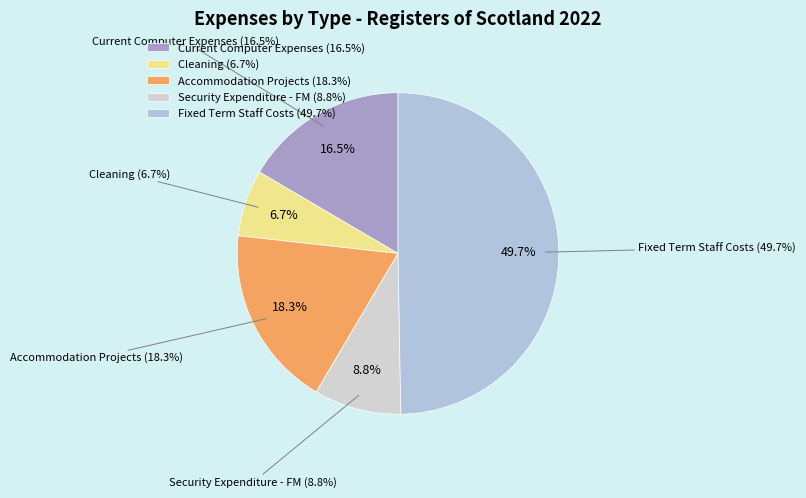

To the nearest percent, what portion does Cleaning represent?

7%